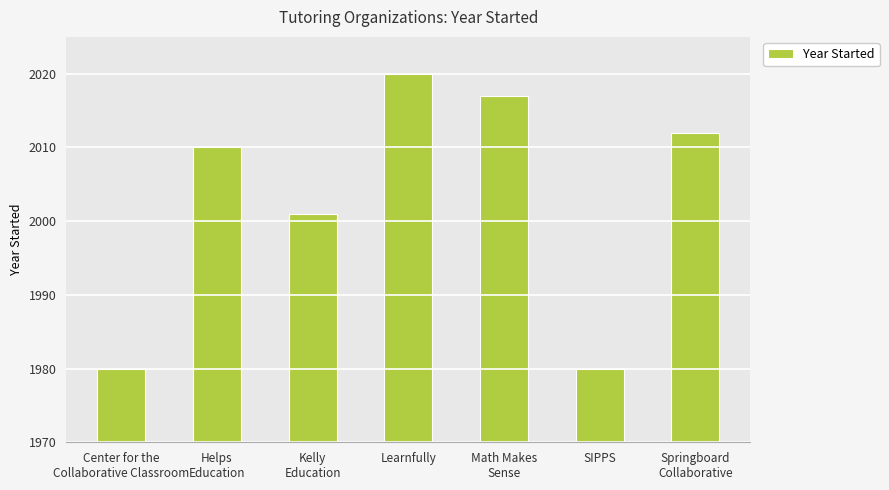

What is the average value?

2003